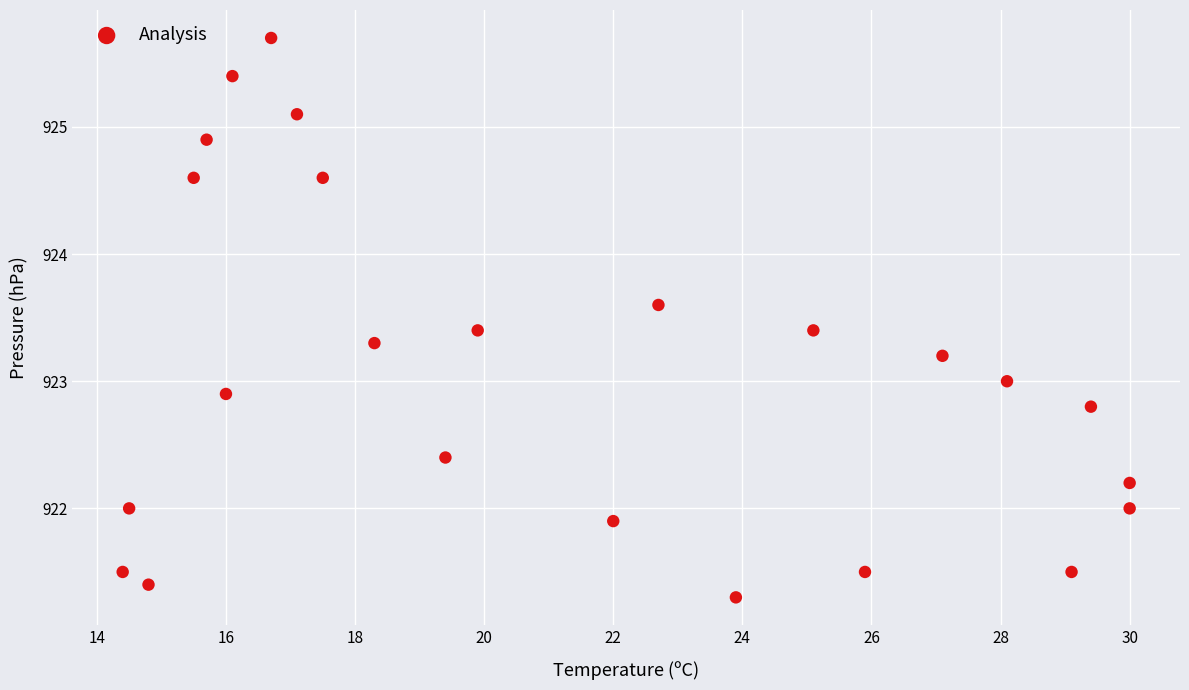

What is the range of Y values (max minus min)?

4.4